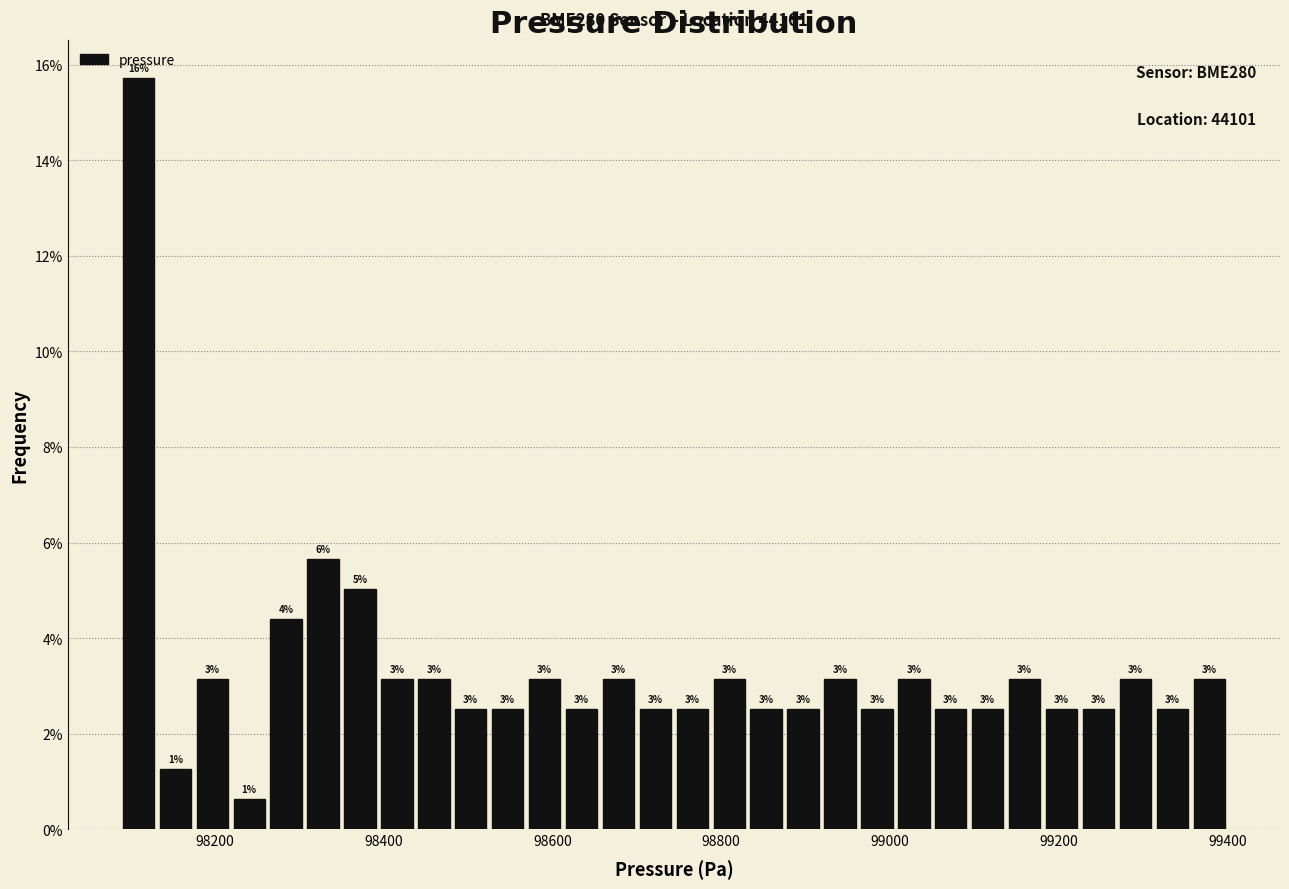

Around what value on the x-axis is the tallest bar? Give the approximate position of its centre, as read against the axis.

98100